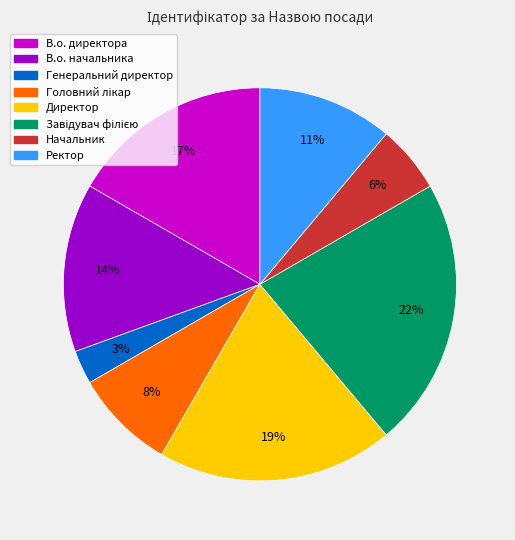

The В.о. директора slice represents 24% of the pie. True or false?

False